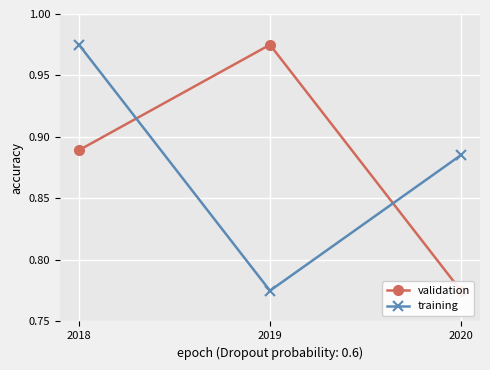

The value of validation at 2018 is 0.5. True or false?

False